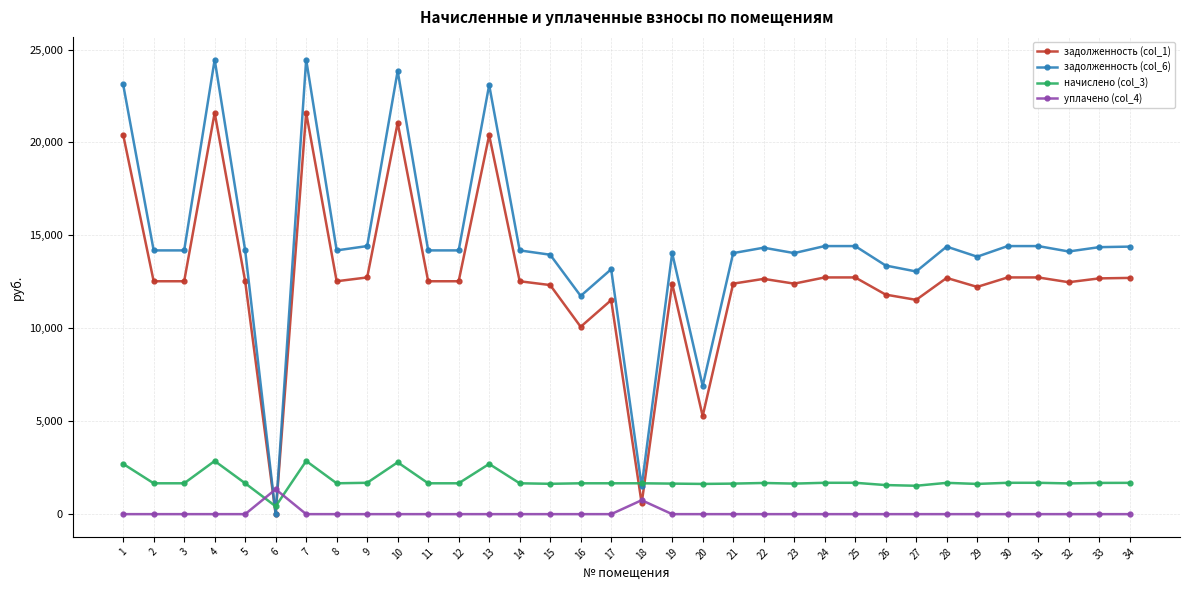

Count the number of categories in the chart.

34